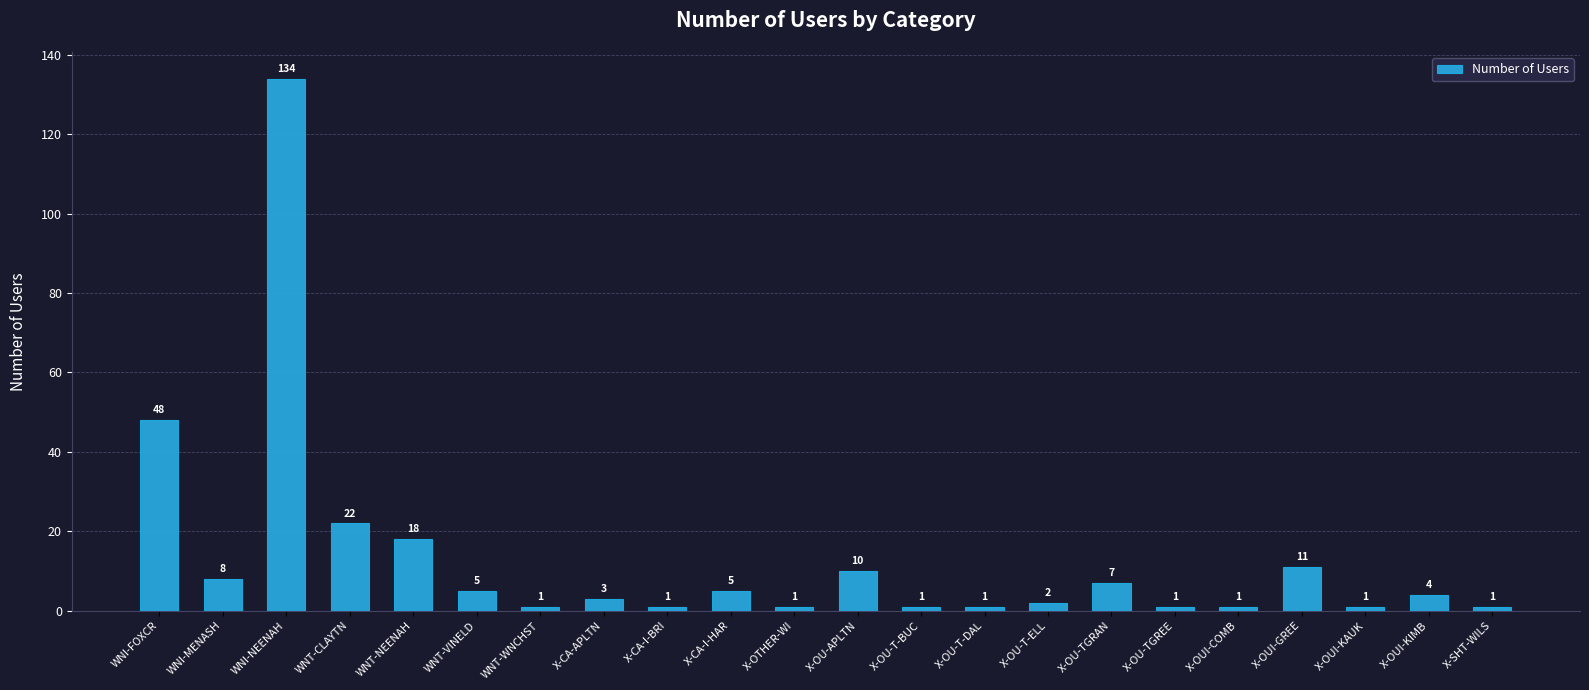

What is the label of the 10th bar from the left?

X-CA-I-HAR